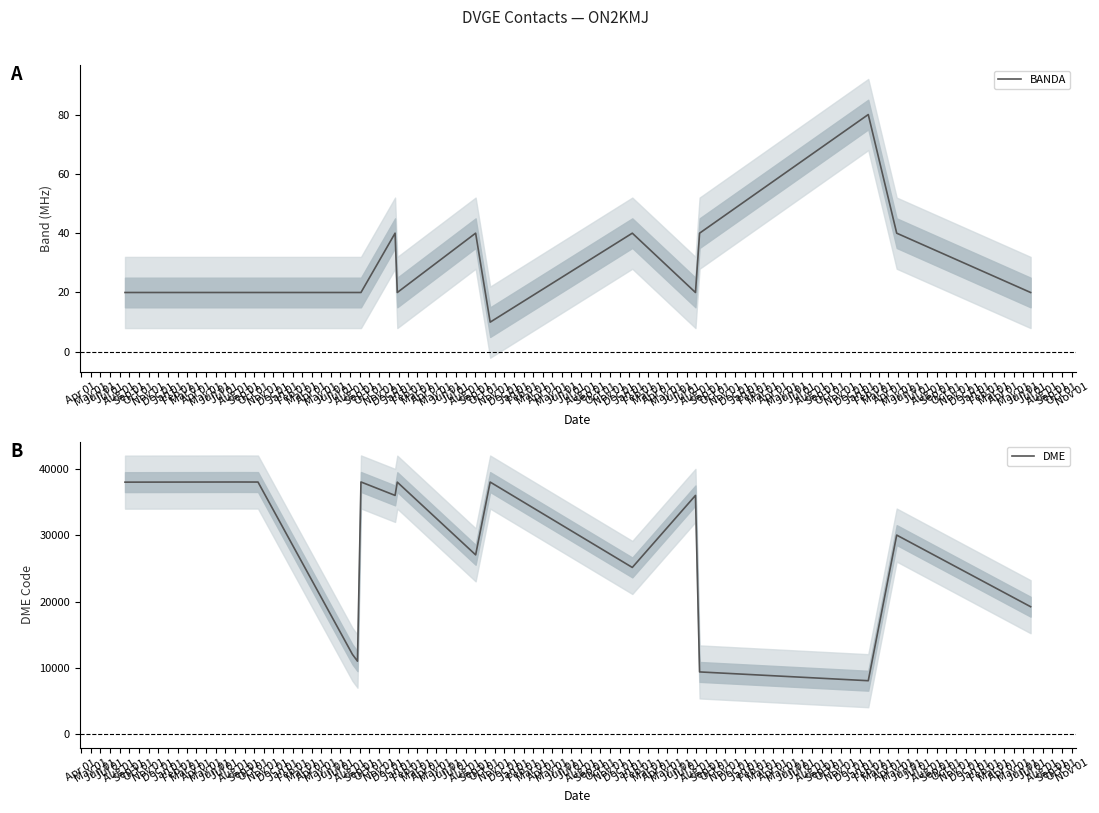

Where is the first local minimum for BANDA?

Nov 01